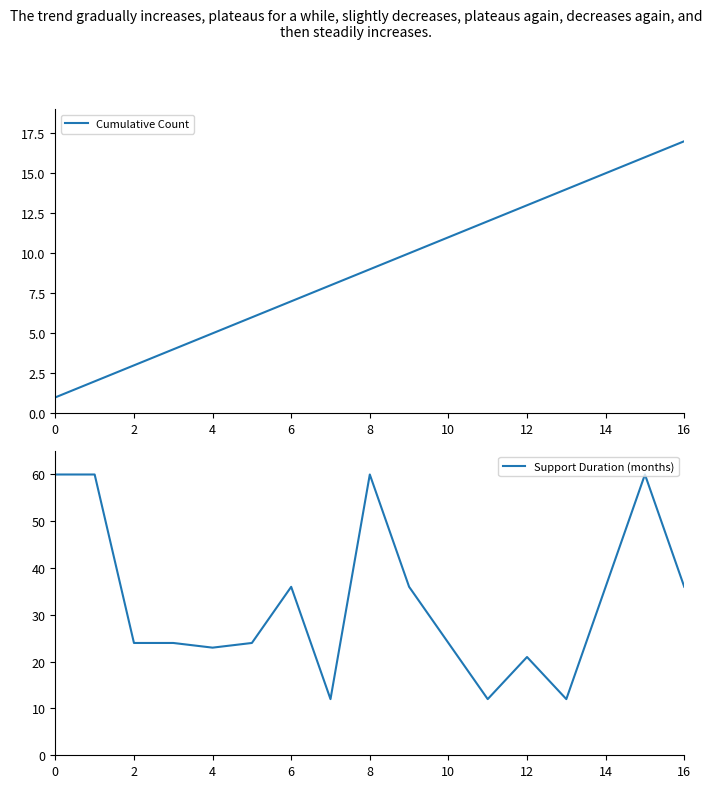

How many lines are shown in the chart?

2